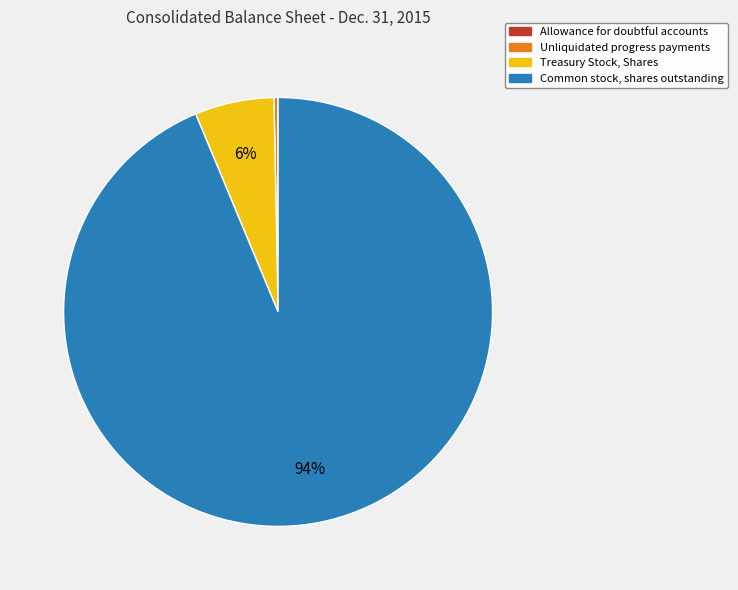

Is there any slice that represents more than half of the pie?

Yes